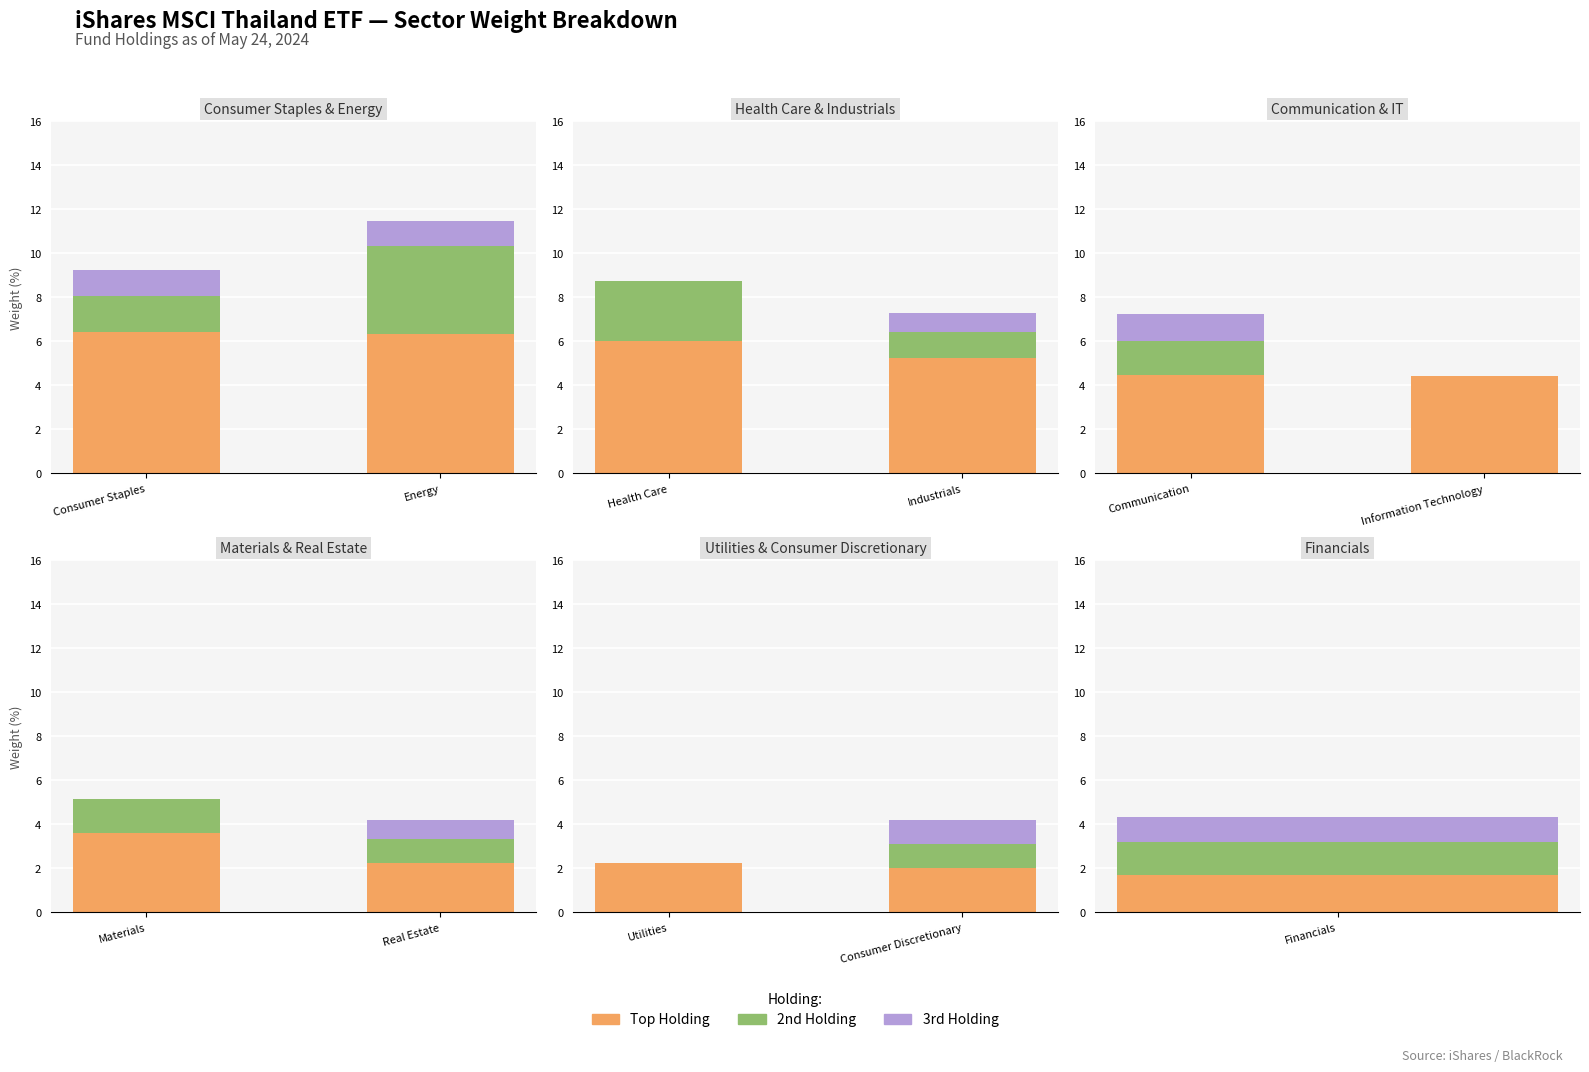

At which category does the chart reach its peak across all series?

Utilities